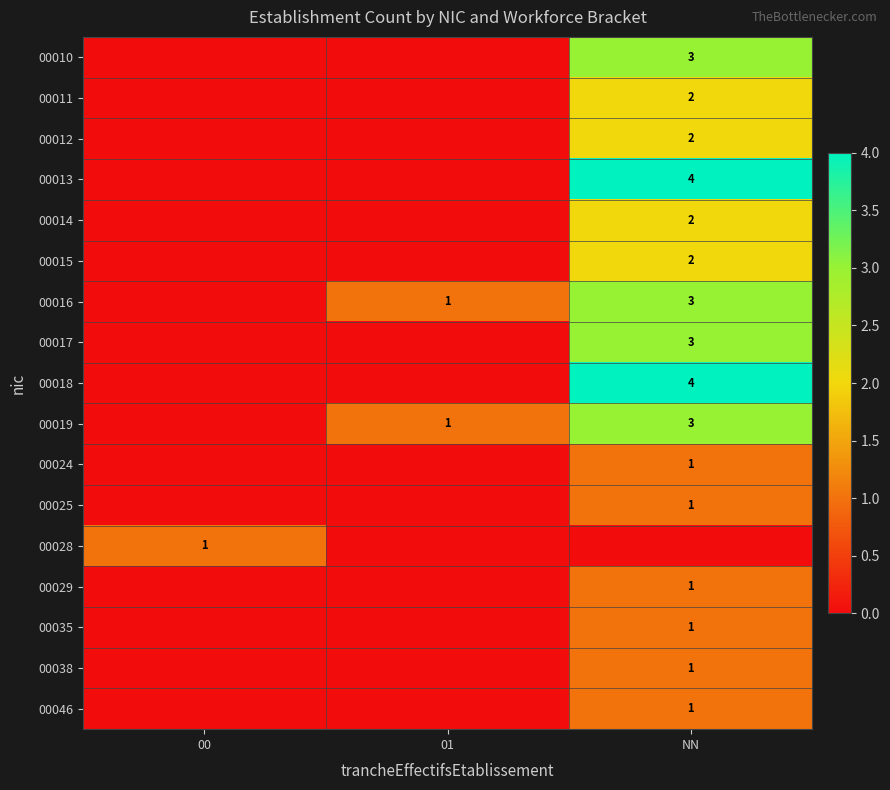

The value of 00019 at NN is 3. True or false?

True